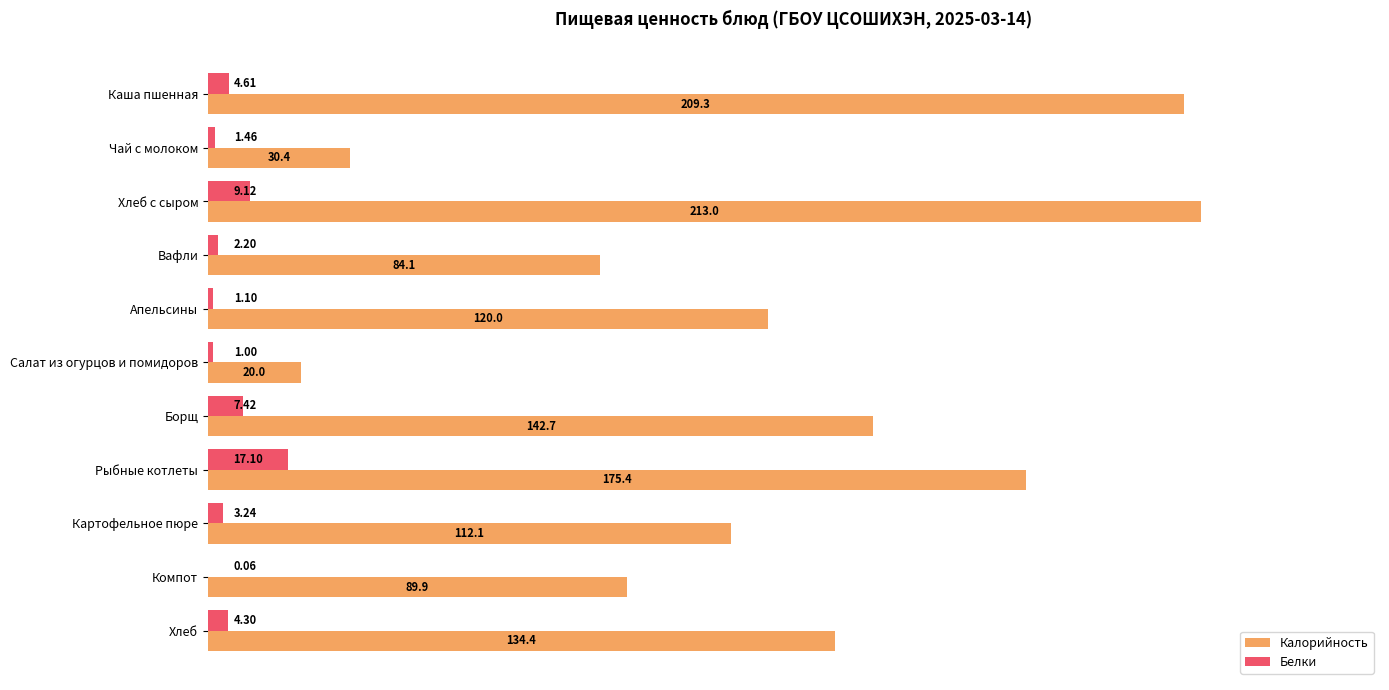

Which series has the largest total across all categories?

Калорийность